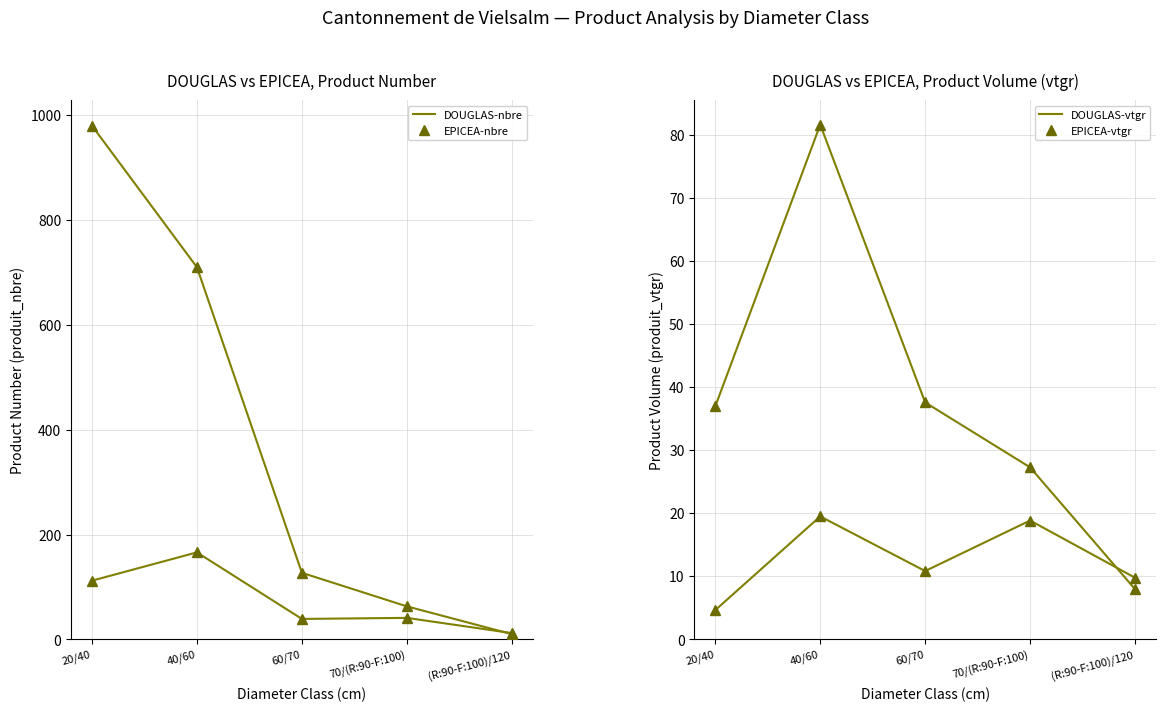

True or false: DOUGLAS_produit_vtgr and EPICEA_produit_nbre intersect in this chart.

False